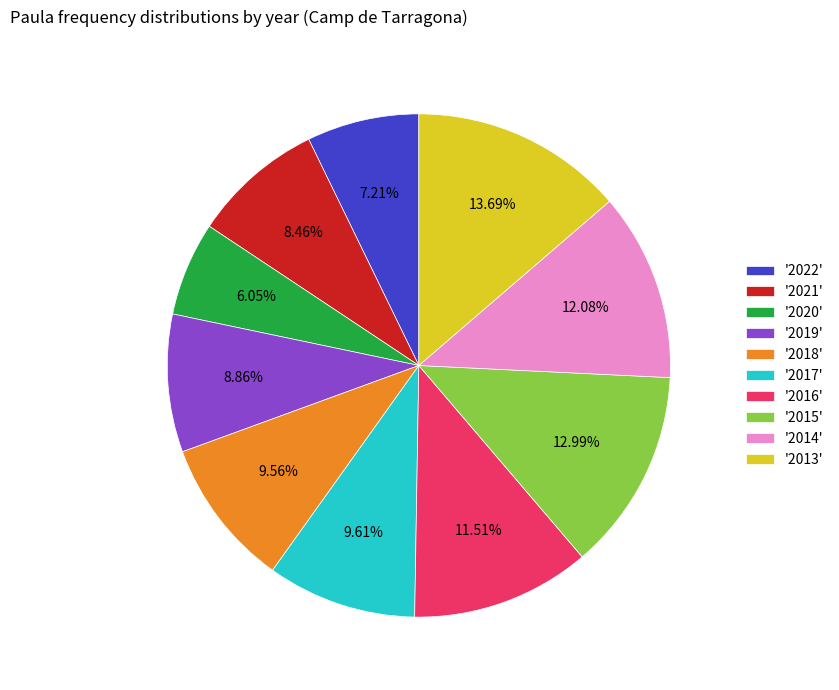

What is the smallest slice in the pie chart?

'2020'